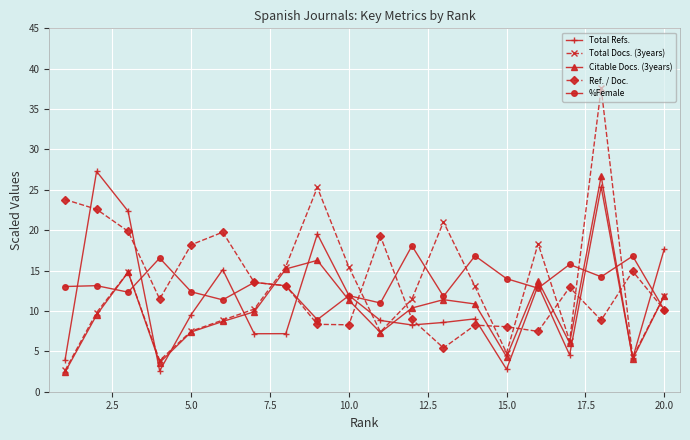

What is the value of the Citable Docs. (3years) point at the 13th from the left?

11.4